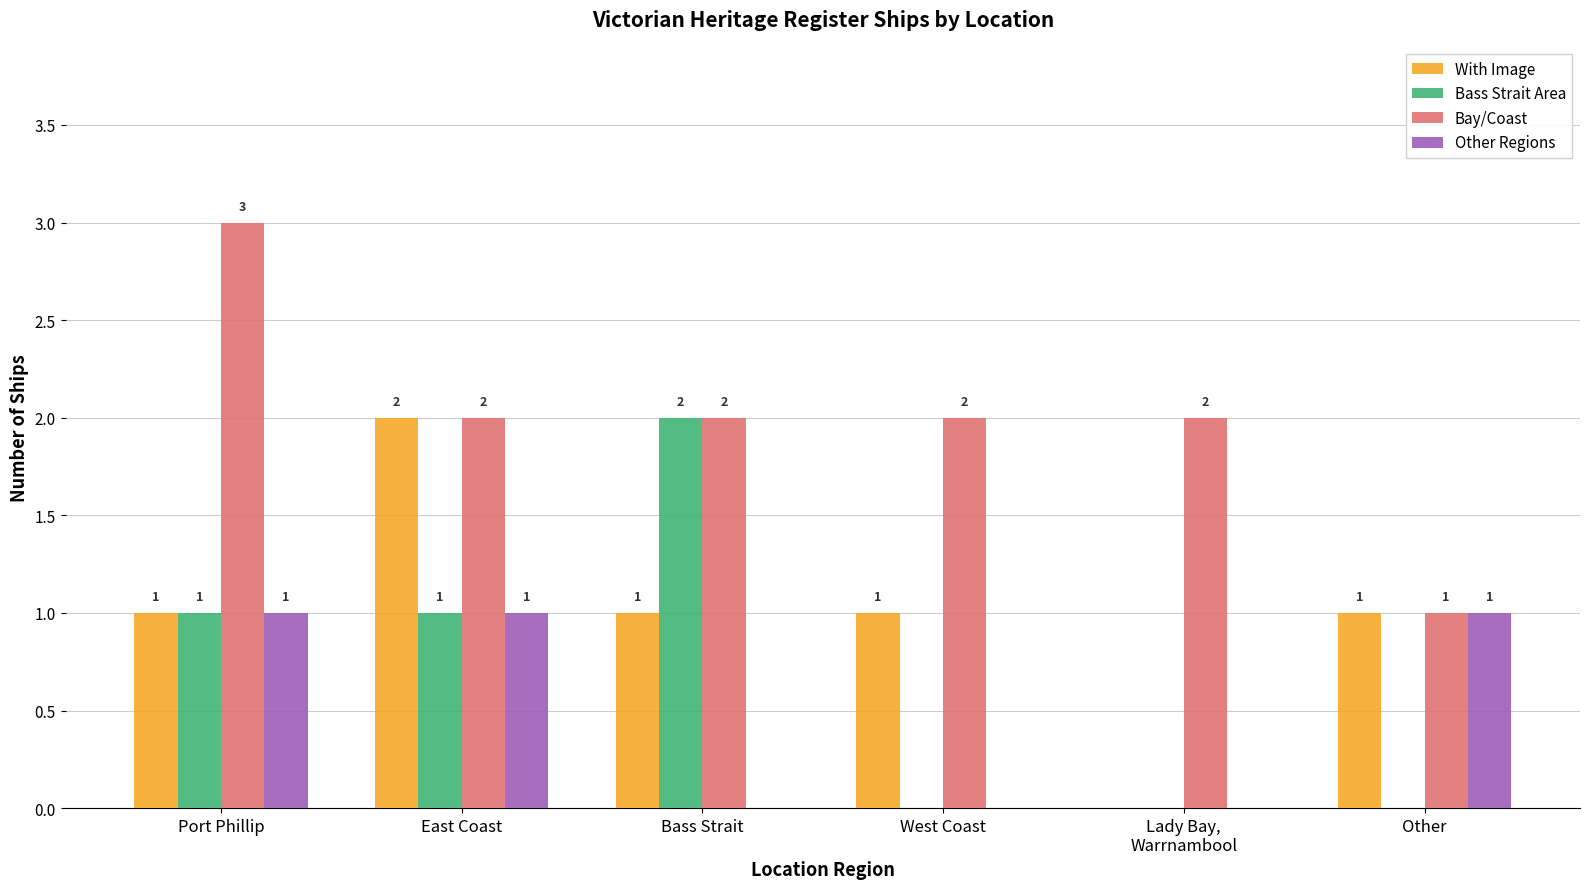

Is it true that Bay/Coast equals 4 at West Coast?

False